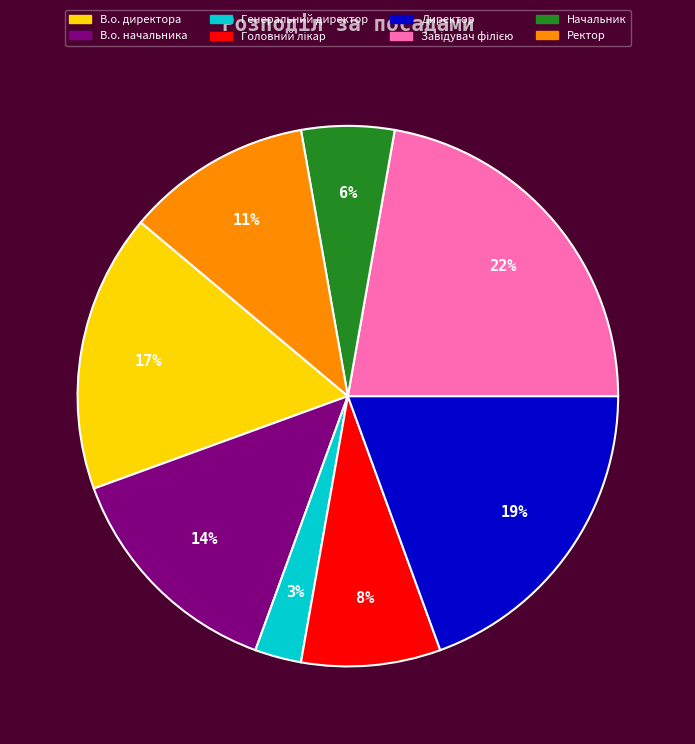

To the nearest percent, what is the difference between the largest and smallest slice percentages?

19%